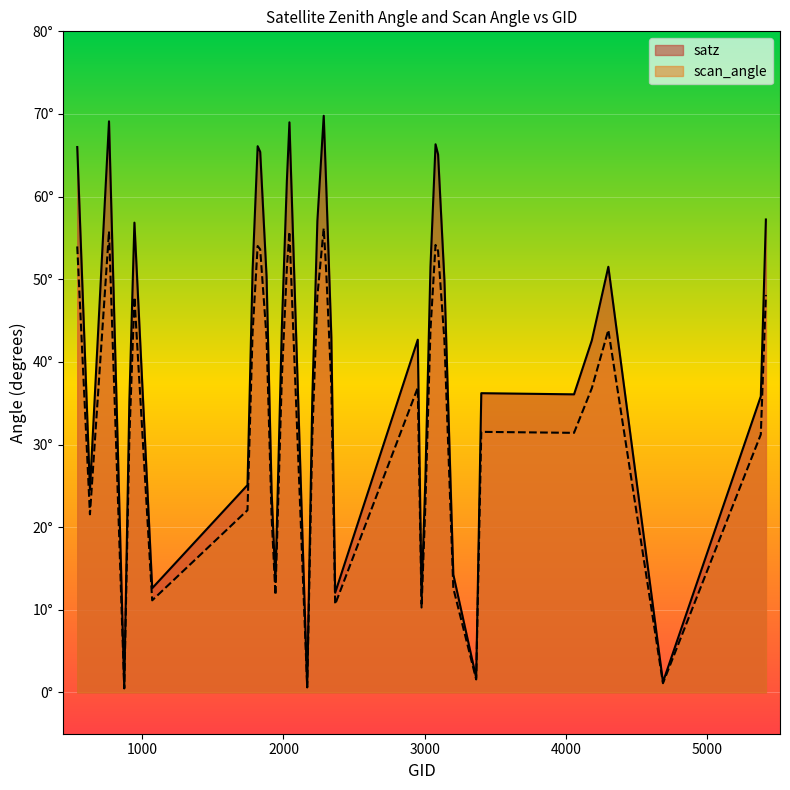

Reading left to right, list all the values displayed in this chart.

satz: 66.0	24.5	69.1	0.5	35.2	56.9	12.6	25.1	51.1	66.1	65.4	50.3	24.2	13.4	44.0	61.9	69.0	0.7	35.5	57.1	69.8	61.1	43.0	12.1	42.7	11.6	25.8	51.5	66.3	65.1	49.8	14.3	1.8	36.2	36.1	42.6	51.5	1.2	35.8	57.2
scan_angle: 54.0	21.6	55.8	0.5	30.7	47.8	11.1	22.1	43.5	54.0	53.6	43.0	21.2	11.8	37.9	51.4	55.7	0.6	30.9	48.0	56.2	50.8	37.1	10.7	36.9	10.3	22.7	43.8	54.1	53.4	42.6	12.6	1.6	31.5	31.4	36.8	43.9	1.1	31.2	48.1